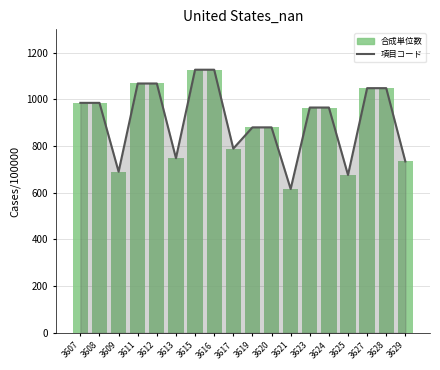

At 3624, list the series in order from smallest to largest.

項目コード, 合成単位数